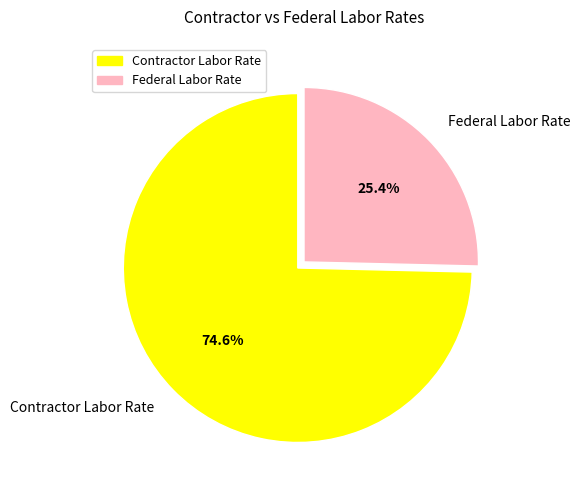

What percentage is NOT represented by Contractor Labor Rate?

25.4%